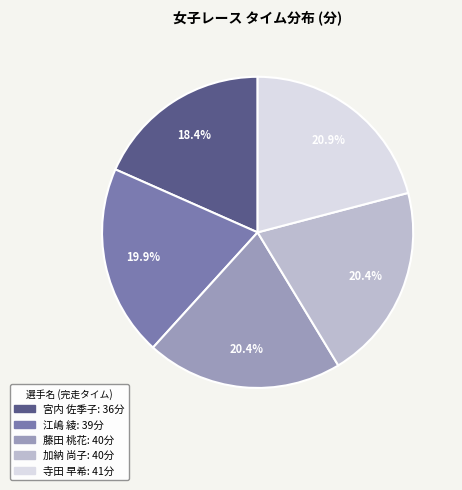

What portion of the pie excludes 寺田 早希?

79.1%